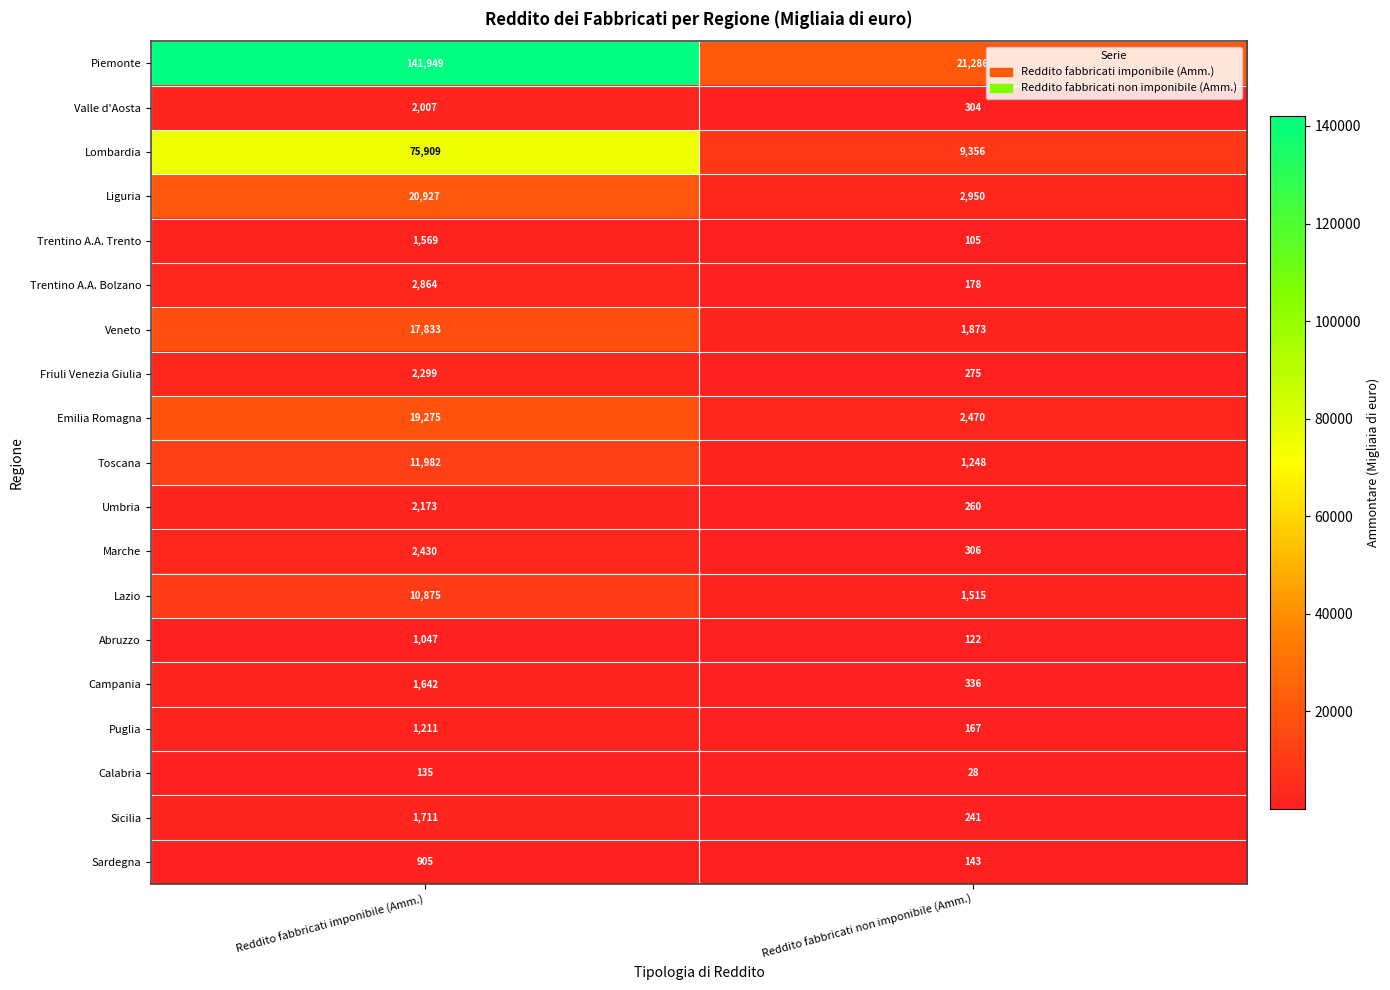

What is the maximum value shown in the chart?

141949